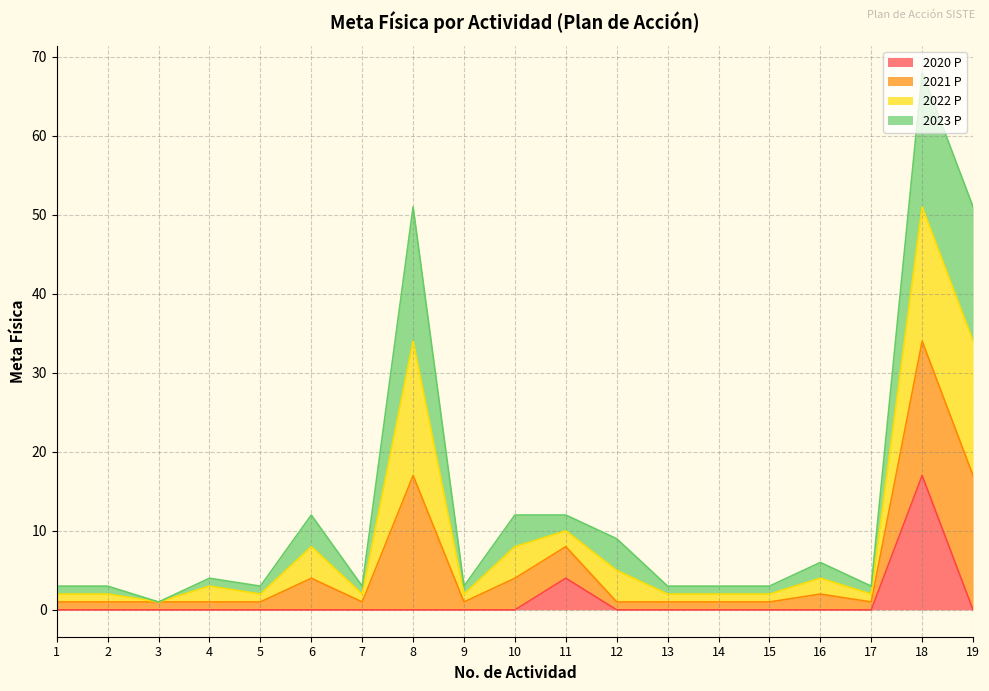

In 2021 P, how many points are lower than both neighbors (excluding endpoints)?

5